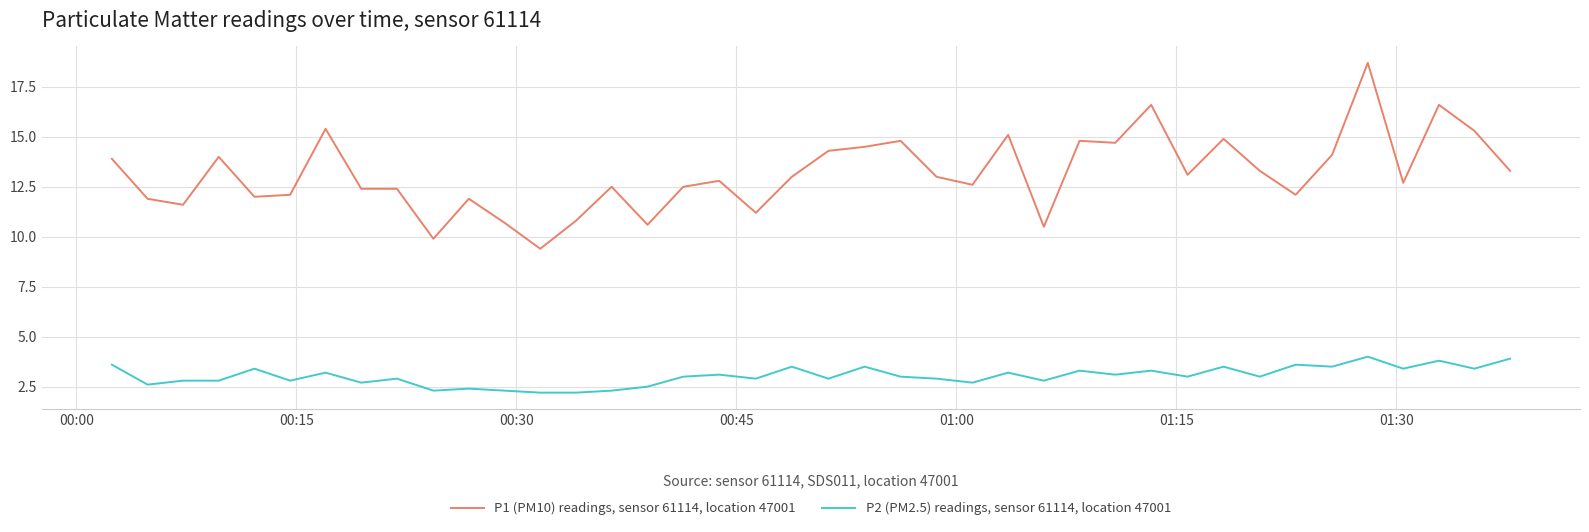

Which series has the largest total across all categories?

P1 (PM10) readings, sensor 61114, location 47001